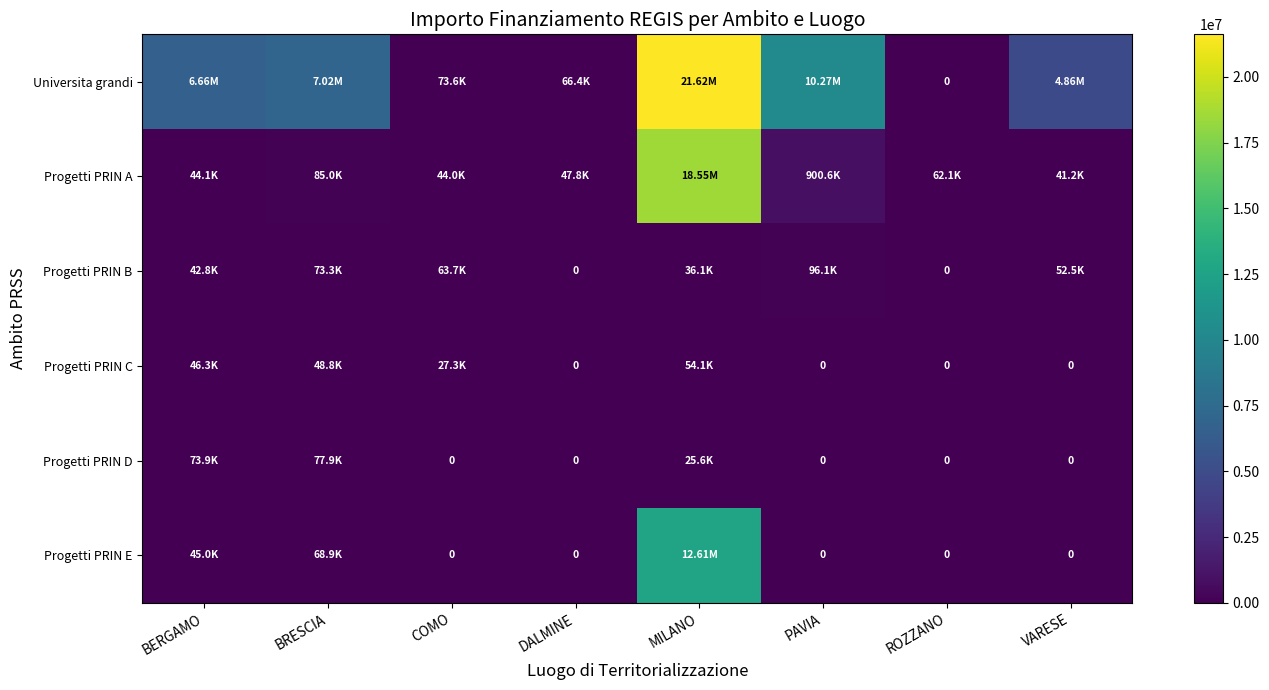

How many series are shown in this chart?

6